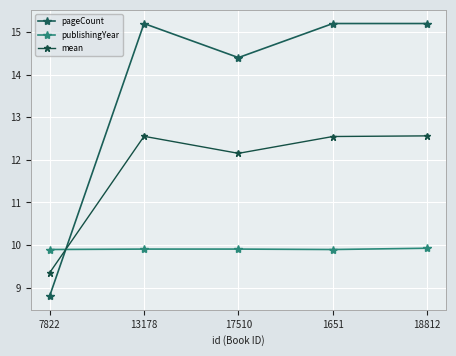

Reading right to left, list all the values displayed in this chart.

pageCount: 15.2	15.2	14.4	15.2	8.8
publishingYear: 9.9	9.9	9.9	9.9	9.9
mean: 12.6	12.5	12.2	12.6	9.3